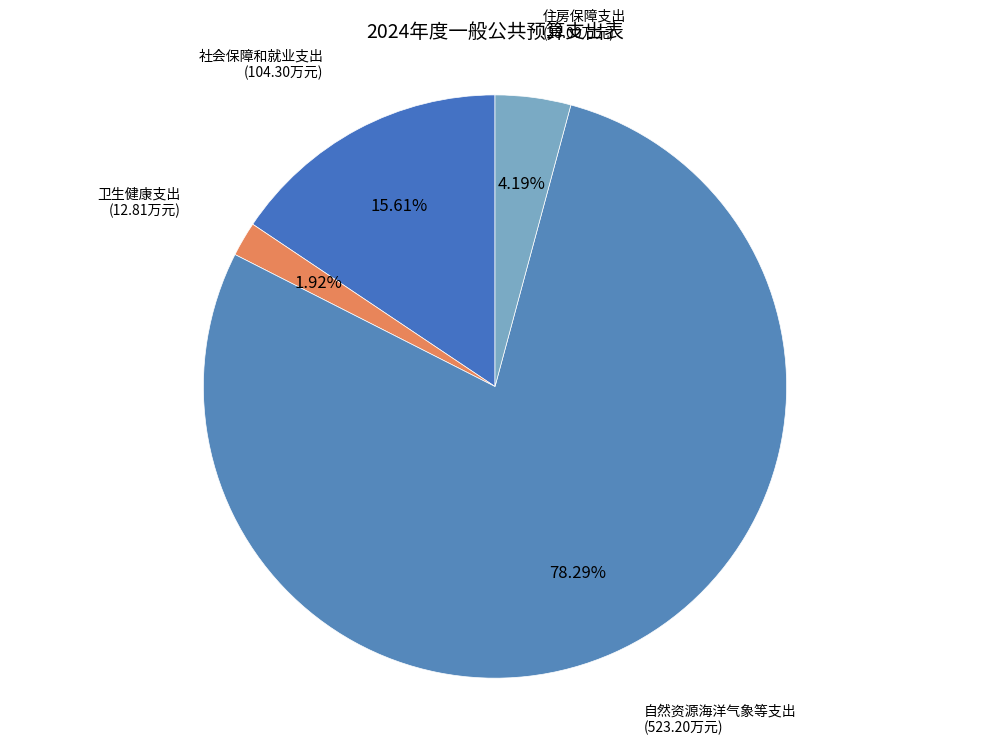

Approximately how many times larger is the value at 社会保障和就业支出 compared to 卫生健康支出?

8.1